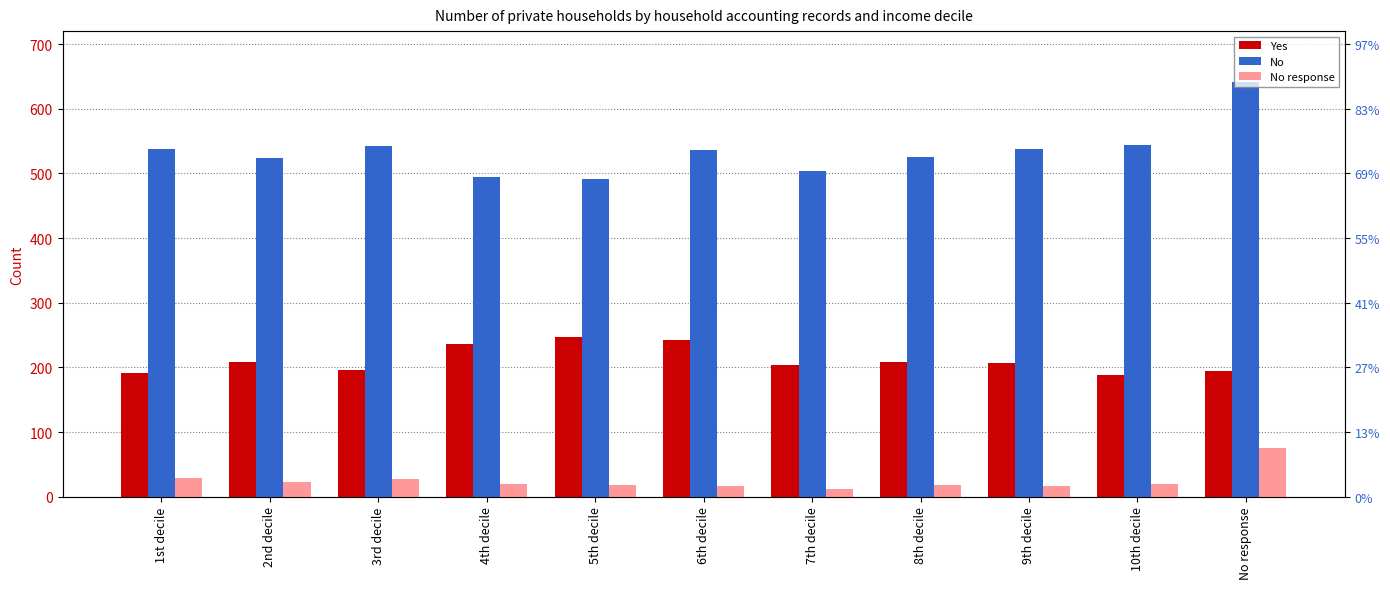

What is the total value across all series at 3rd decile?

766